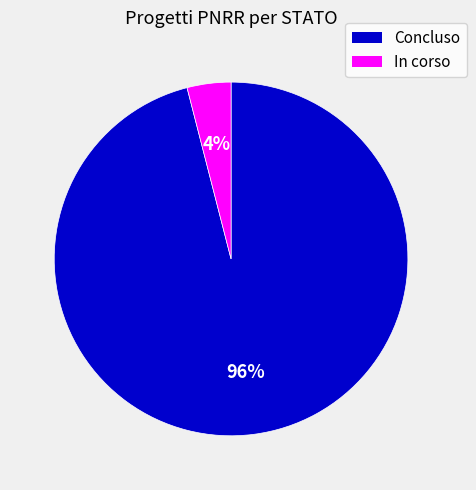

To the nearest percent, what is the average slice percentage?

50%